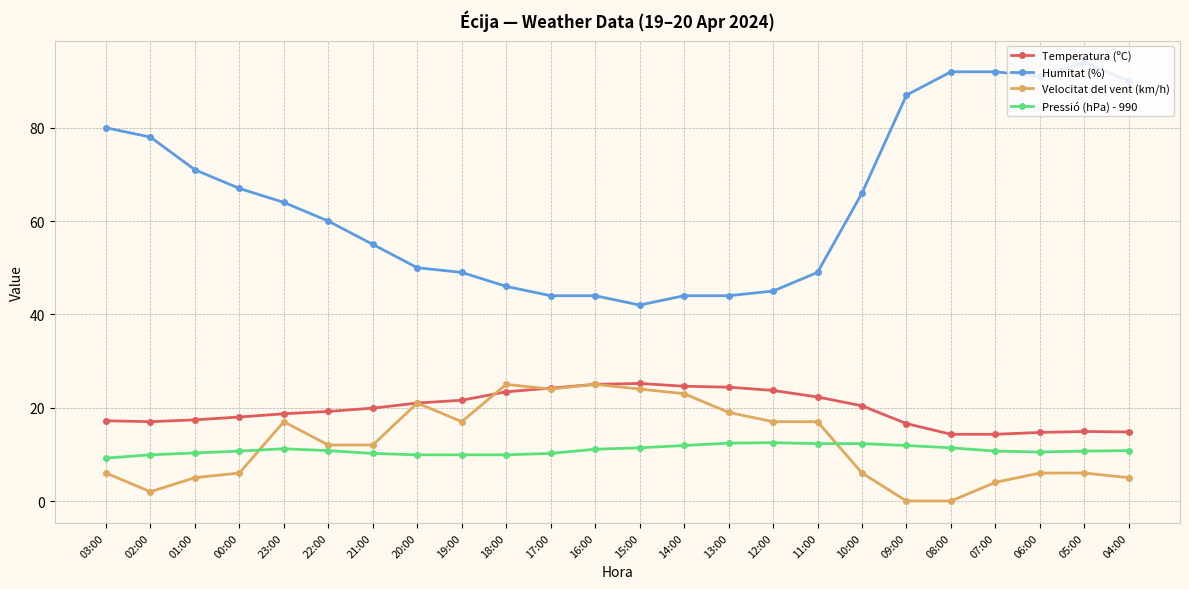

At how many categories does at least one series exceed 47?

17